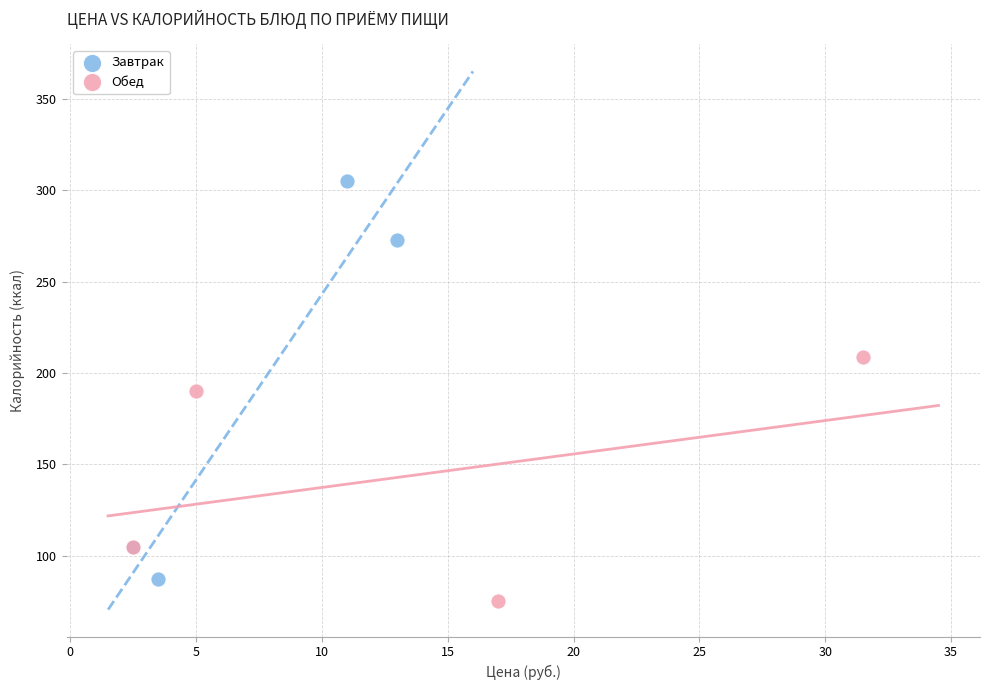

Which series has the largest Y range (max minus min)?

Завтрак